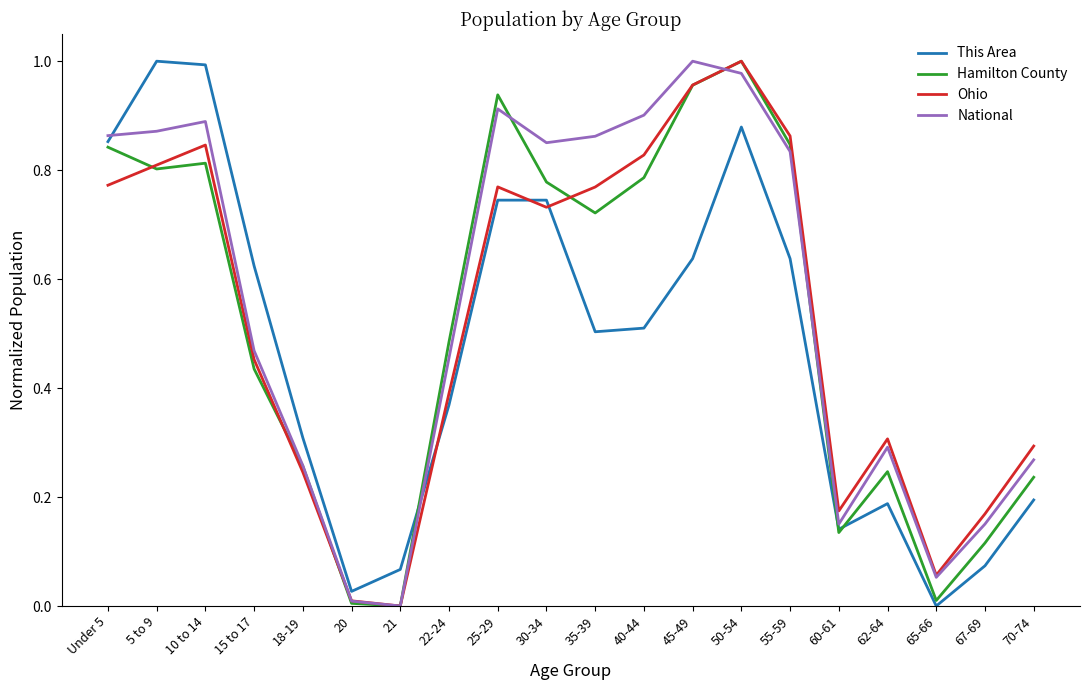

At which category is the sum across all series the highest?

50-54